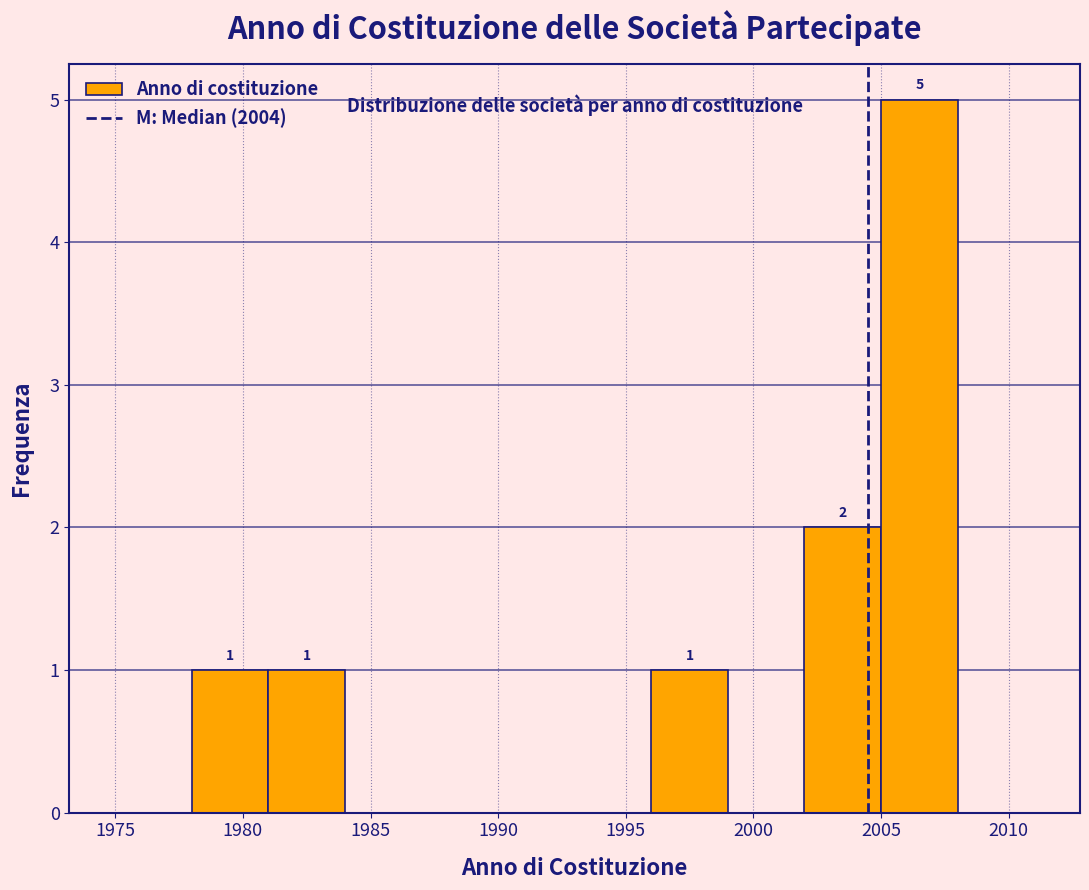

Which range on the x-axis has the tallest bar?

2005 to 2008